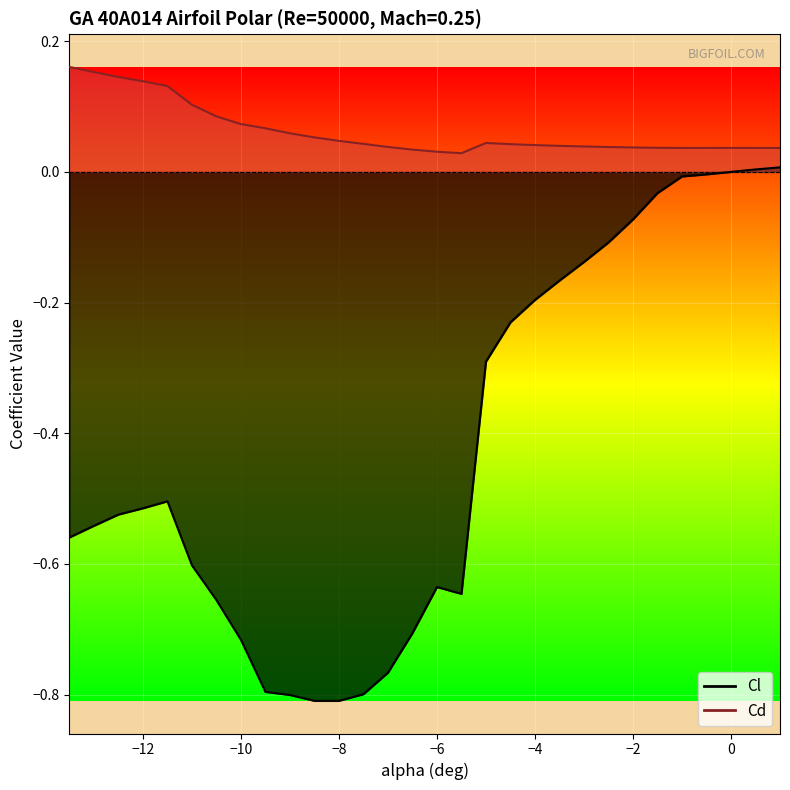

Reading left to right, list all the values displayed in this chart.

Cl_line: -0.6	-0.5	-0.5	-0.5	-0.5	-0.6	-0.7	-0.7	-0.8	-0.8	-0.8	-0.8	-0.8	-0.8	-0.7	-0.6	-0.6	-0.3	-0.2	-0.2	-0.2	-0.1	-0.1	-0.1	-0.0	-0.0	-0.0	0.0	0.0	0.0
Cd_line: 0.2	0.2	0.1	0.1	0.1	0.1	0.1	0.1	0.1	0.1	0.1	0.0	0.0	0.0	0.0	0.0	0.0	0.0	0.0	0.0	0.0	0.0	0.0	0.0	0.0	0.0	0.0	0.0	0.0	0.0